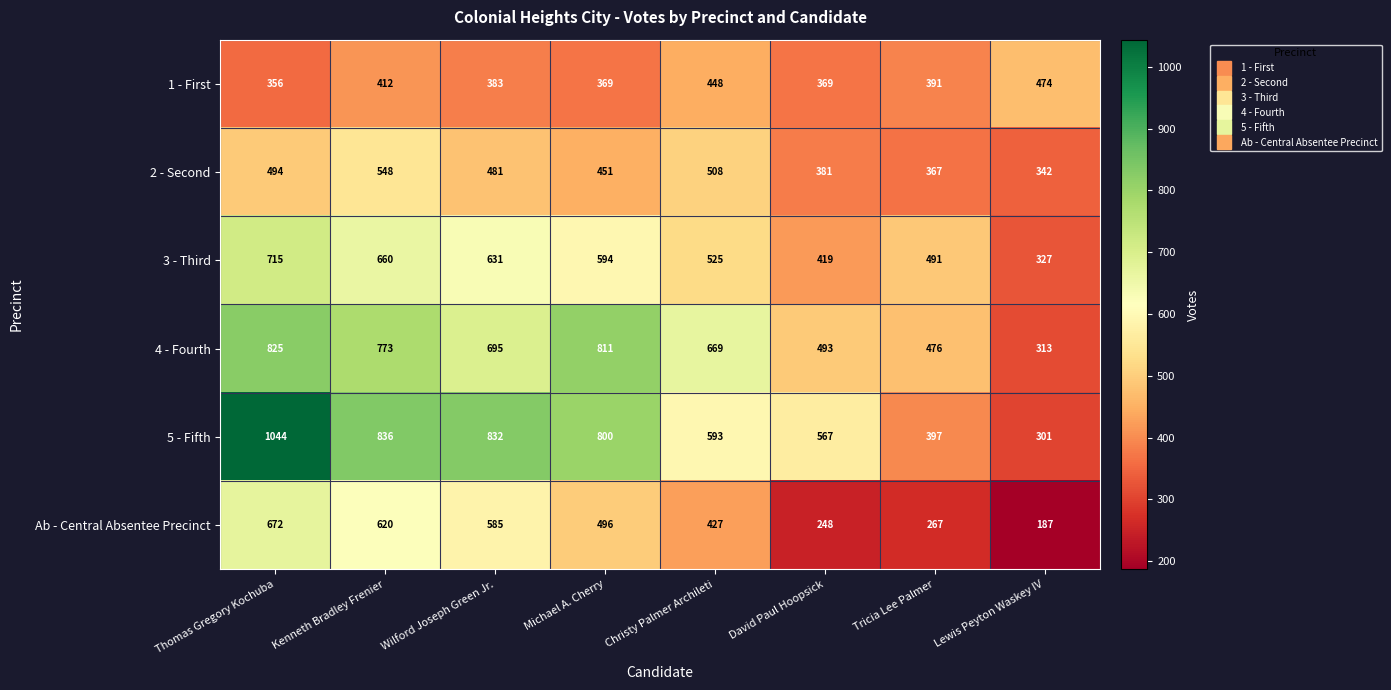

How many values in the 5 - Fifth series are below 800?

4